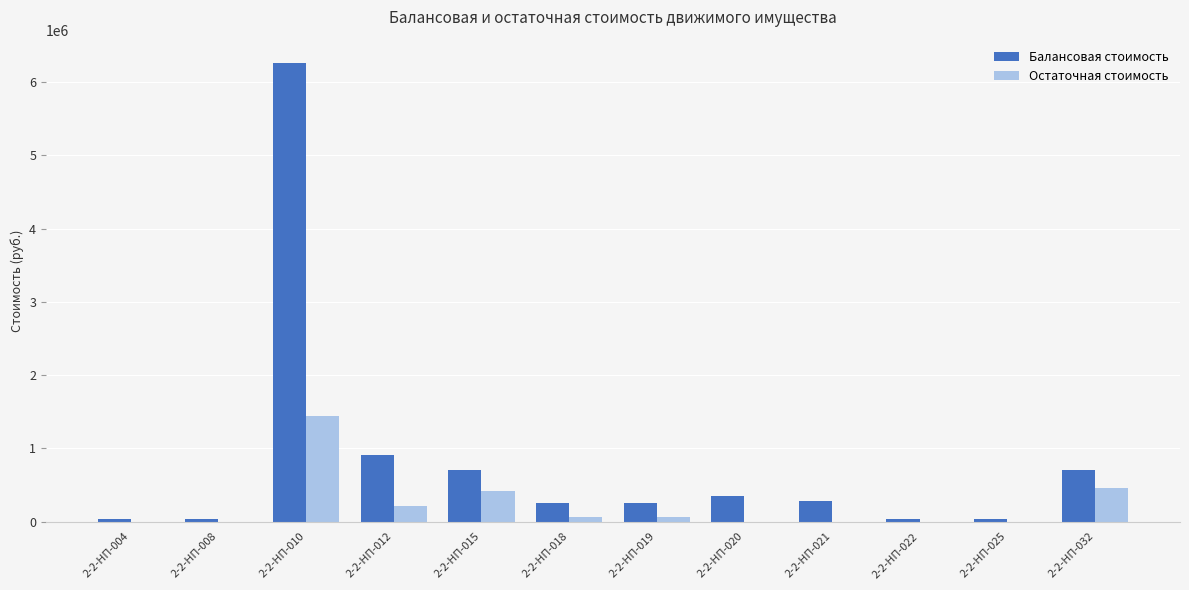

What is the highest value of the Остаточная стоимость series?

1437873.7